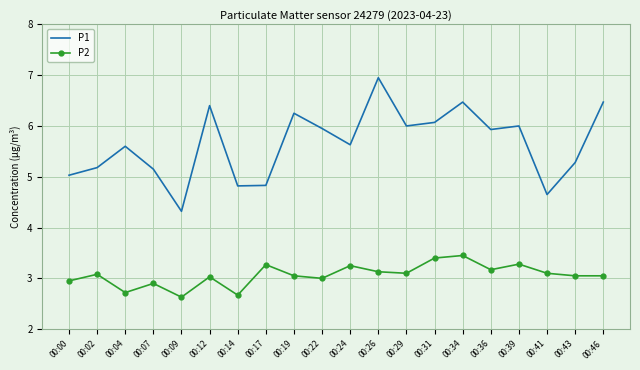

What are all the series names shown in the legend?

P1, P2